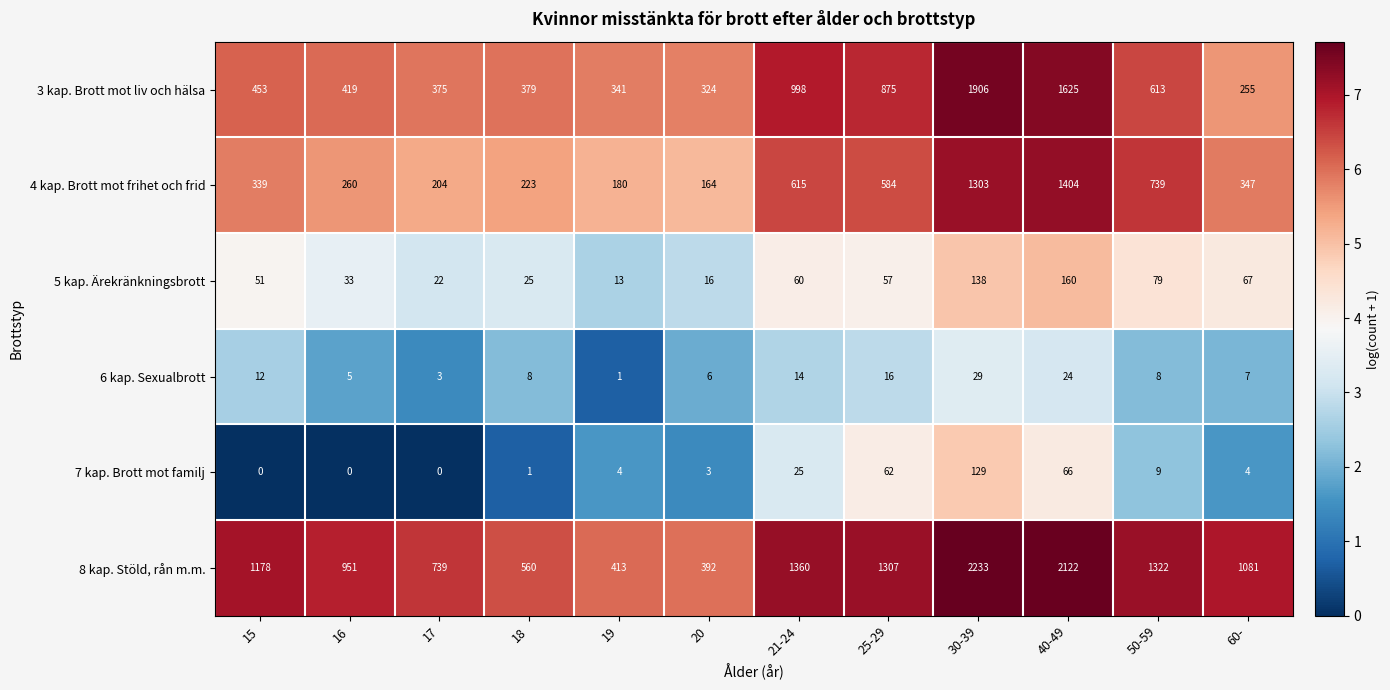

The value of 5 kap. Ärekränkningsbrott at 50-59 is 40. True or false?

False